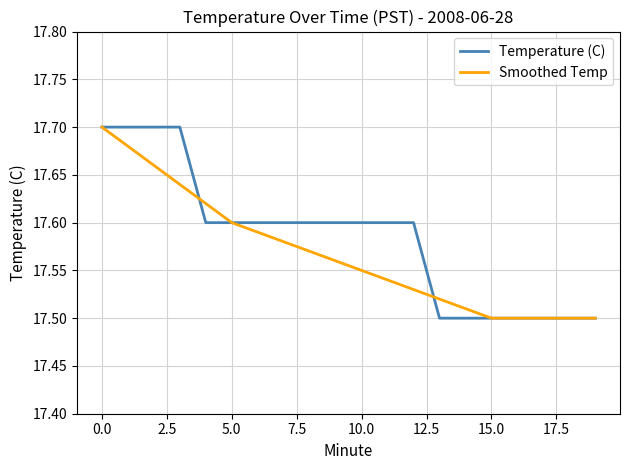

Which series has the largest total across all categories?

Temperature (C)